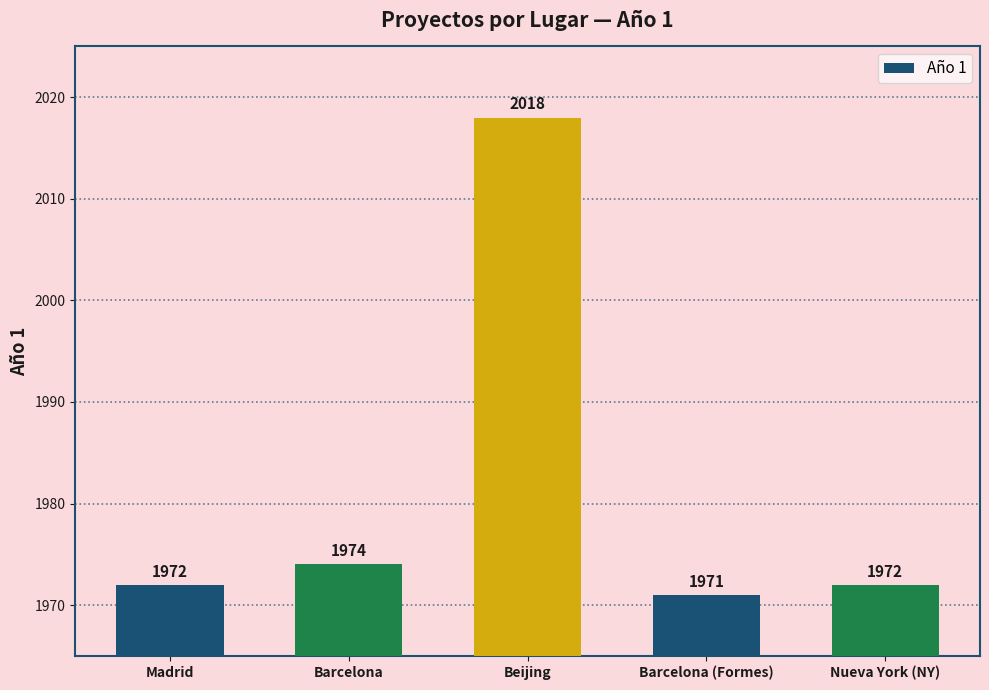

Reading left to right, extract all data points from this chart.

1972	1974	2018	1971	1972